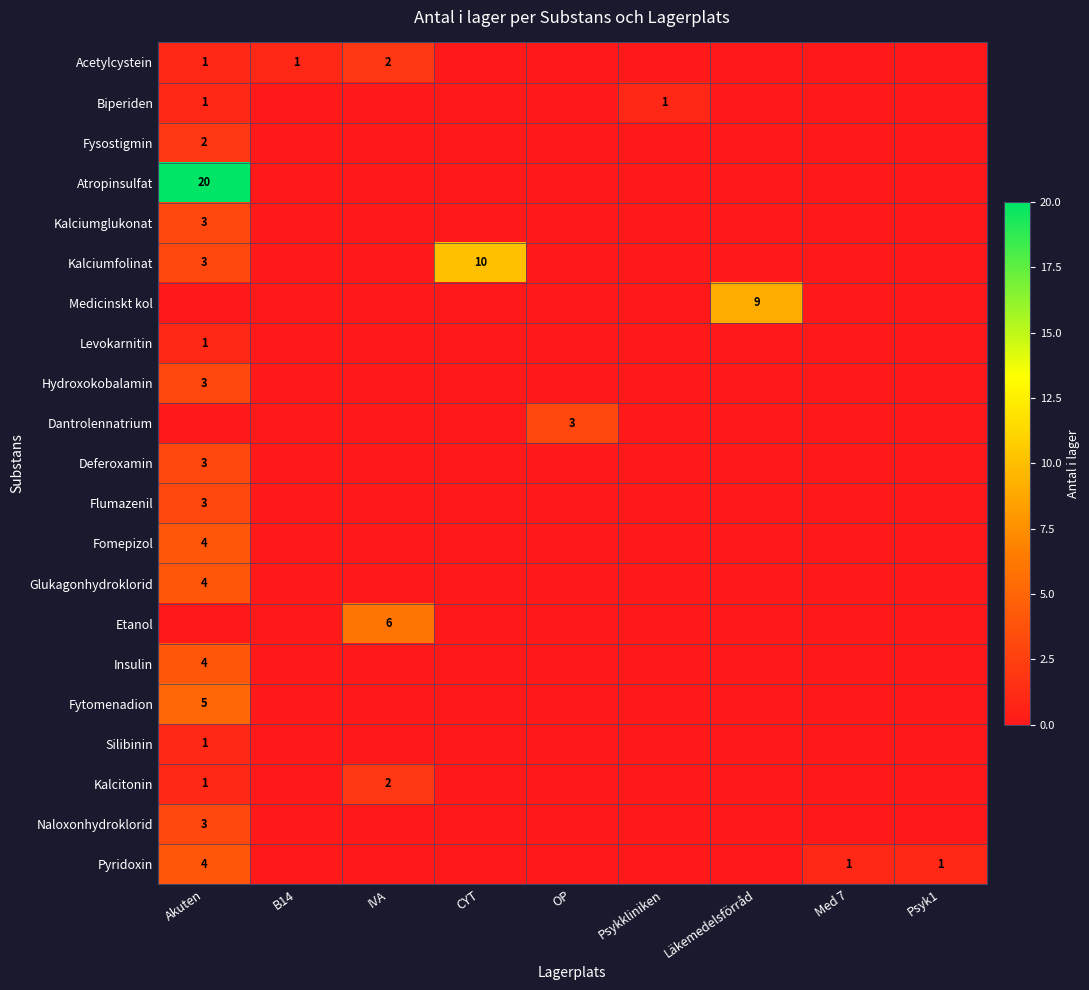

Is it true that Biperiden equals 1 at Akuten?

True